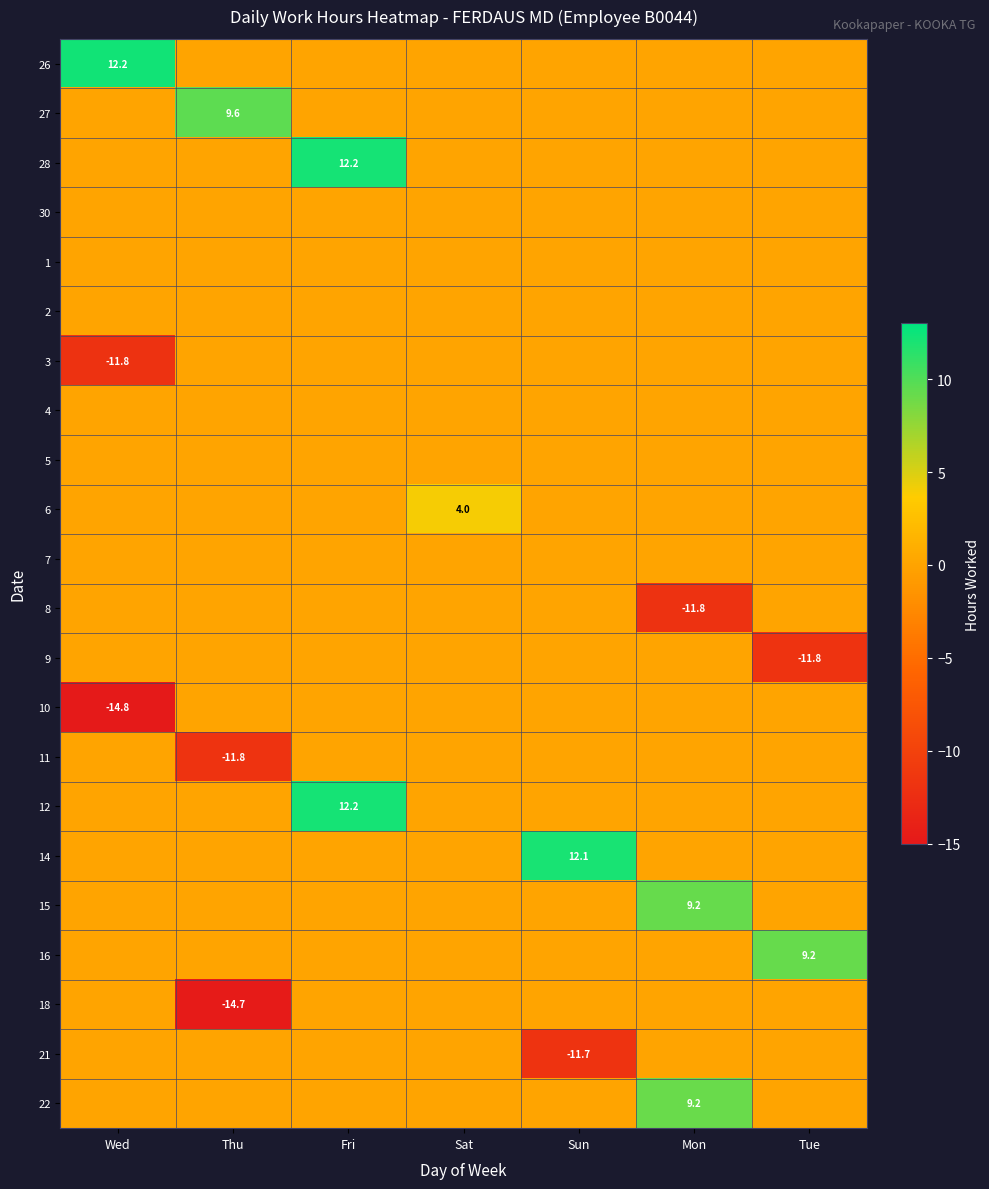

How many values in the 14 series exceed 0?

1